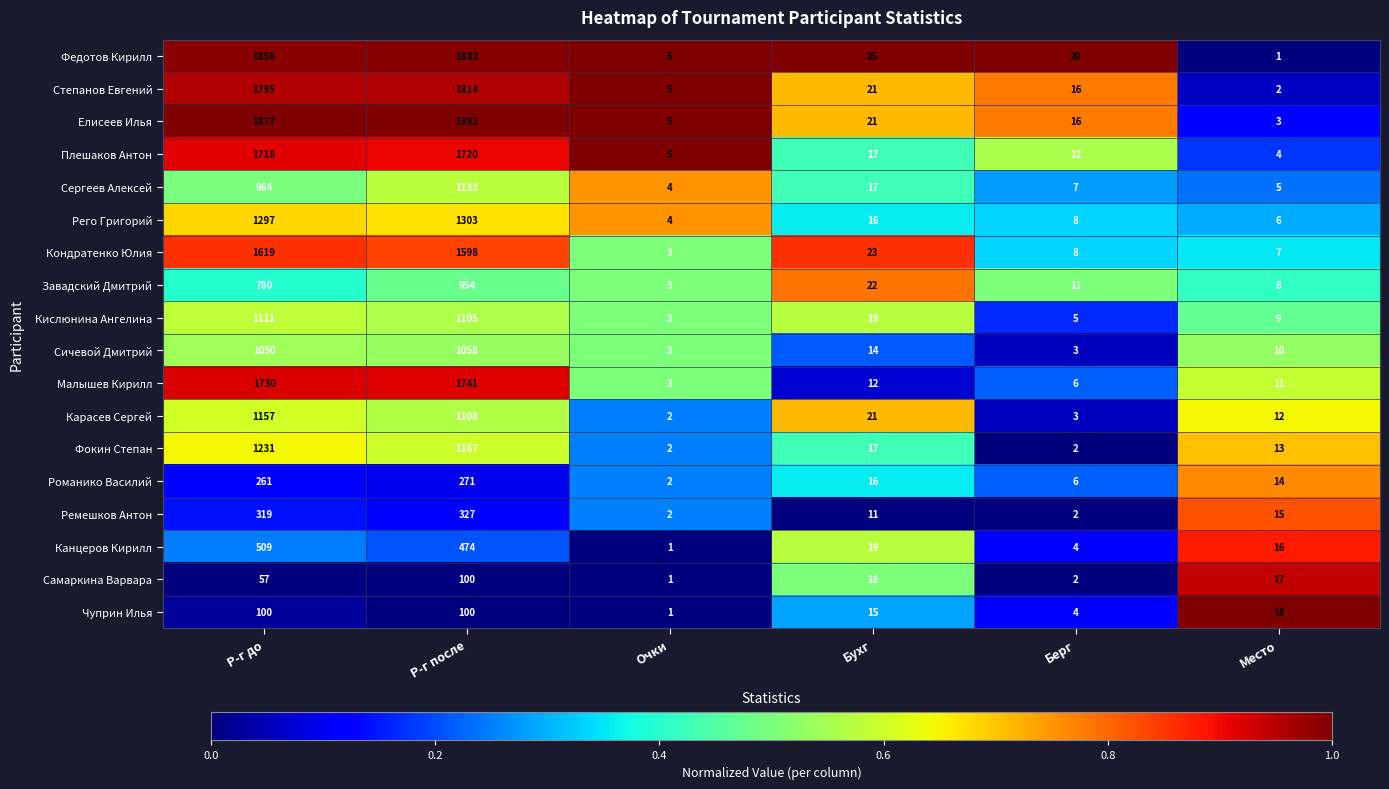

At which label is Сергеев Алексей closest to 568?

Р-г до